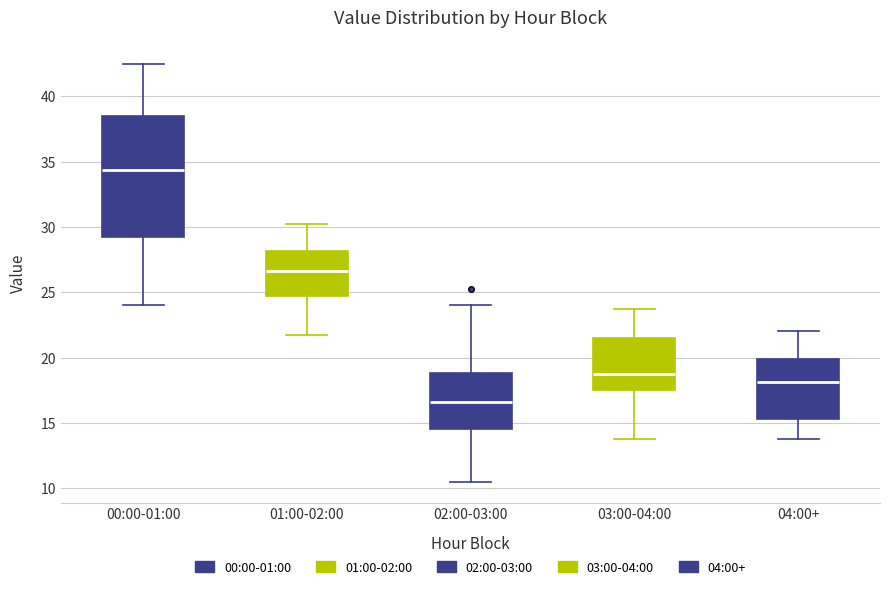

Where is the lower edge of the box for 04:00+ on the y-axis? The values are not printed on the chart, so give them approximately, as read against the axis.

15.5